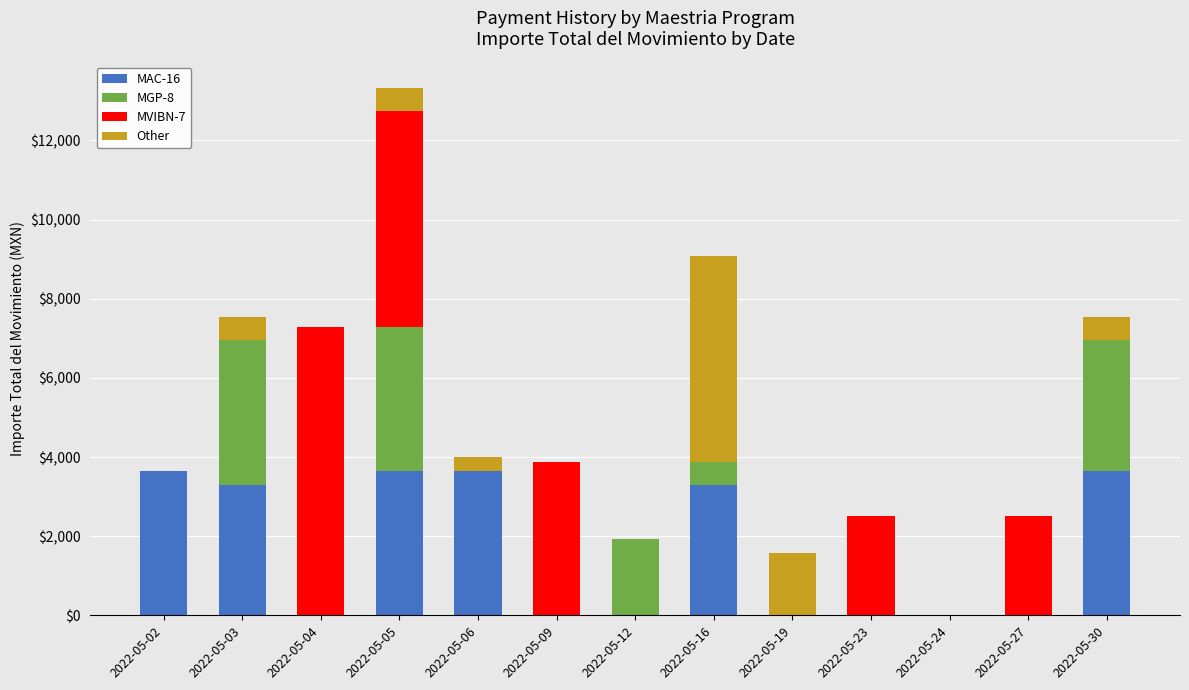

What is the maximum value for MAC-16?

3648.1